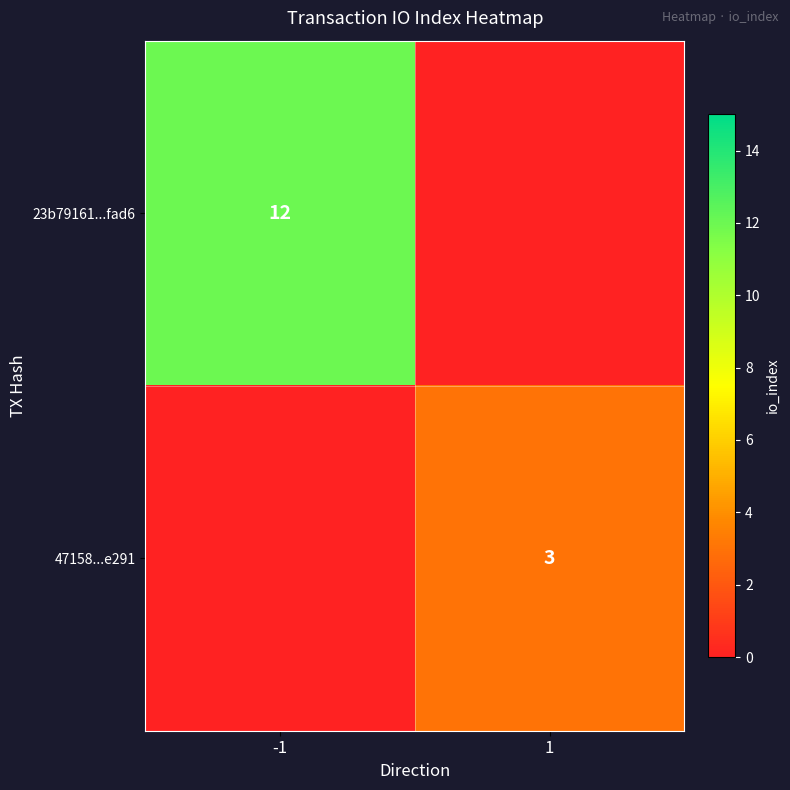

Is the value of 23b79161...fad6 at -1 greater than the value of 47158...e291 at 1?

Yes